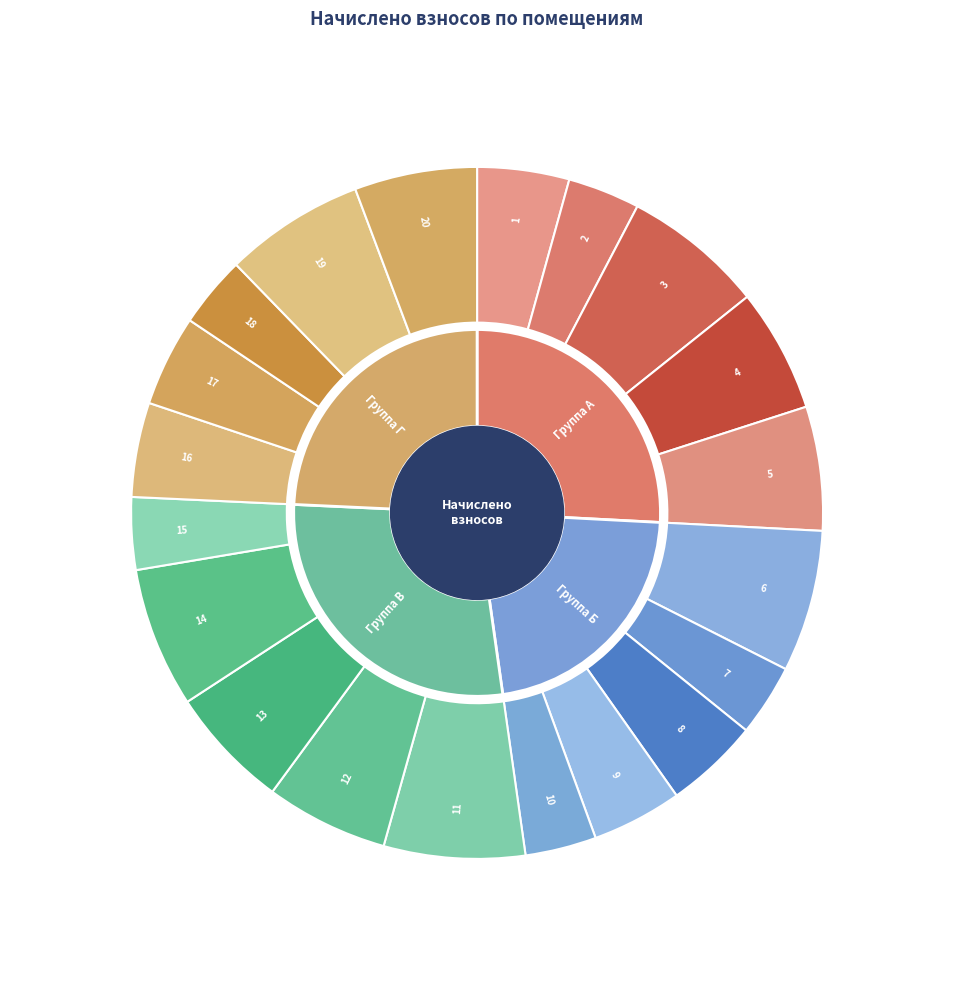

What percentage is the 2 slice, to the nearest percent?

3%